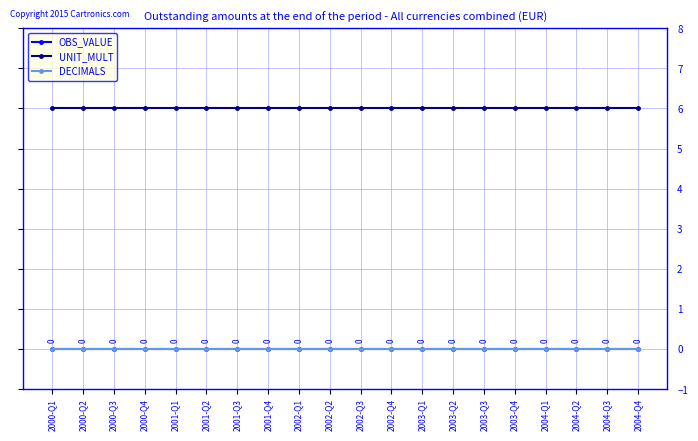

Does the chart display data point markers on the line(s)?

Yes